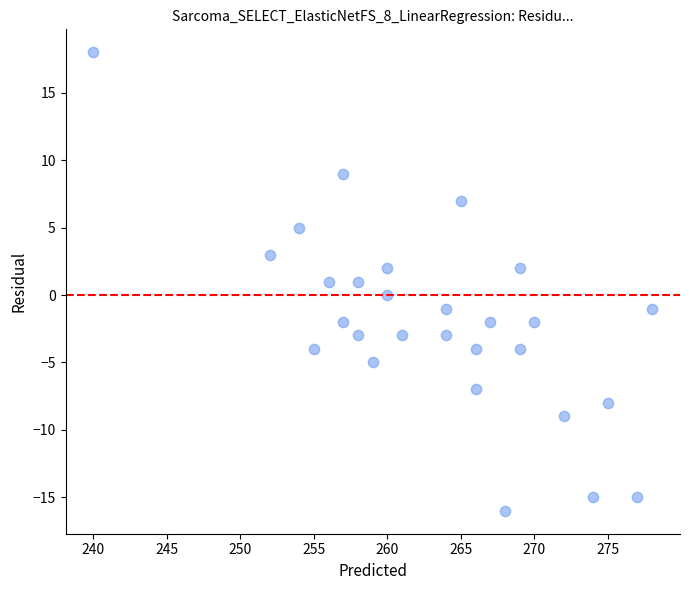

What is the range of Y values (max minus min)?

34